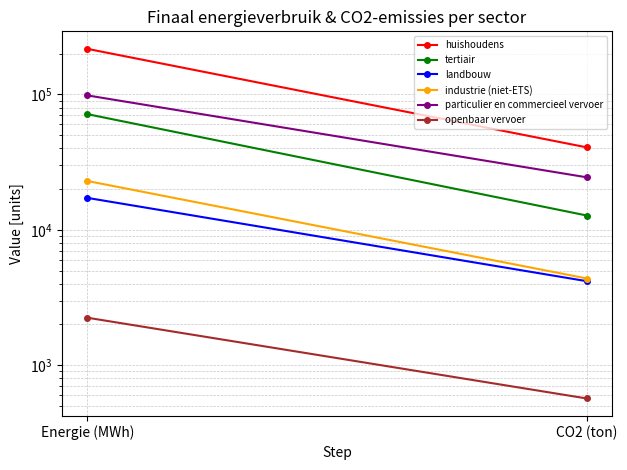

What is the value of the tertiair point at the 1st from the left?

71539.6